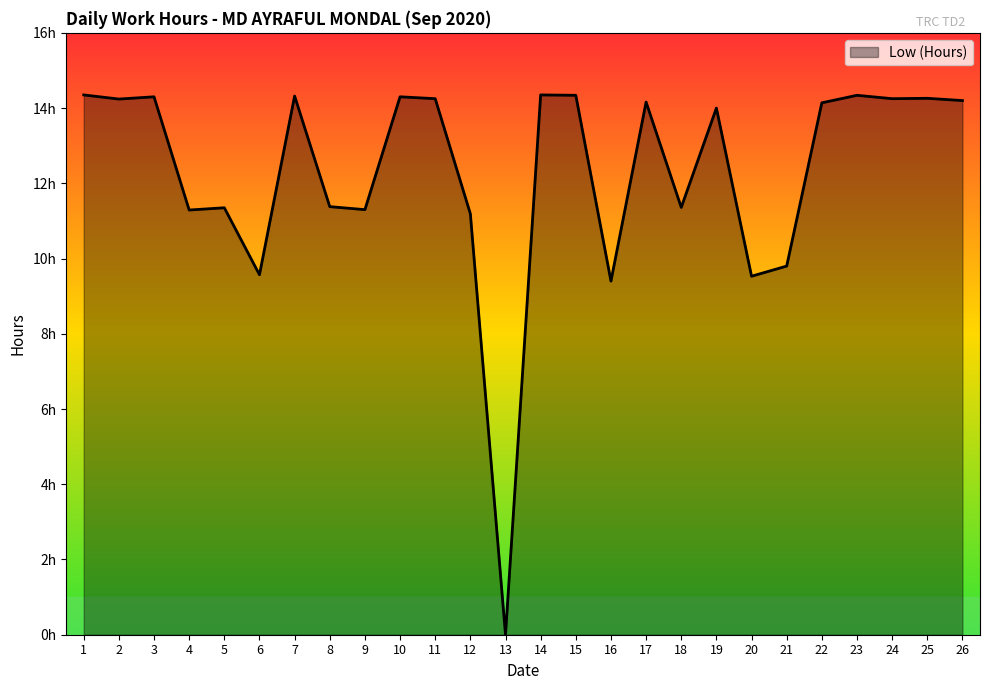

Does the chart display data point markers on the line(s)?

No